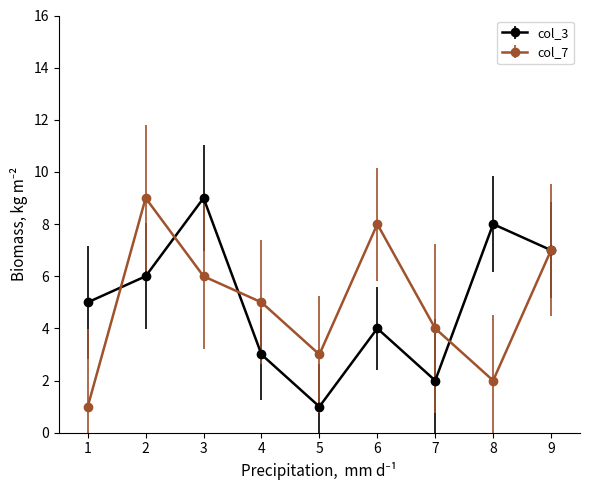

Between 1 and 8, which series saw the biggest shift?

col_3